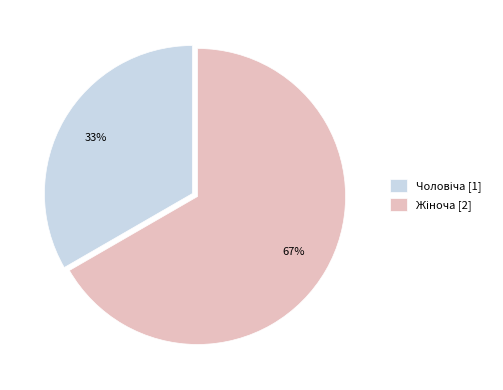

Is there a majority slice in this chart?

Yes